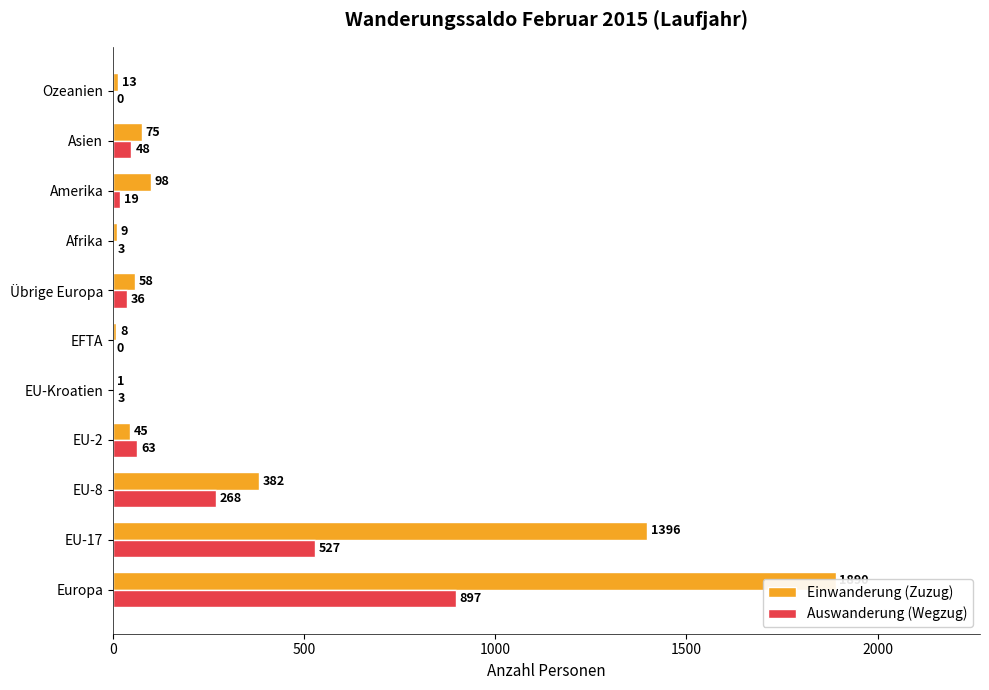

What position from the right is Übrige Europa?

5